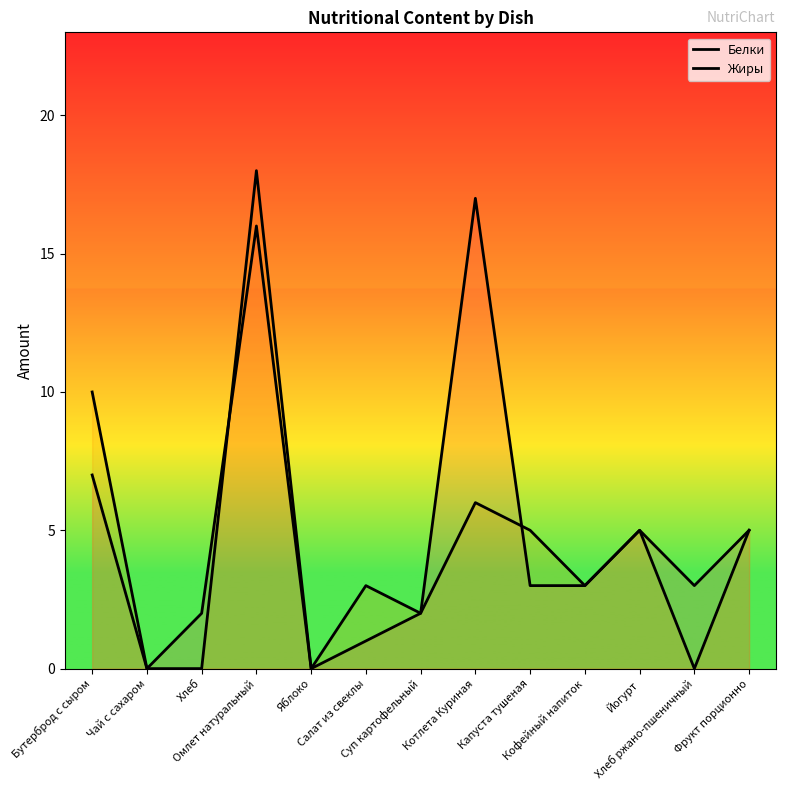

Which label corresponds to the largest value in the chart?

Омлет натуральный